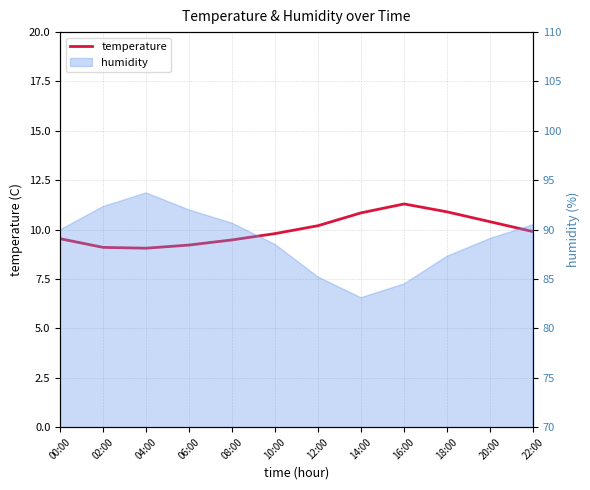

How many lines are shown in the chart?

1